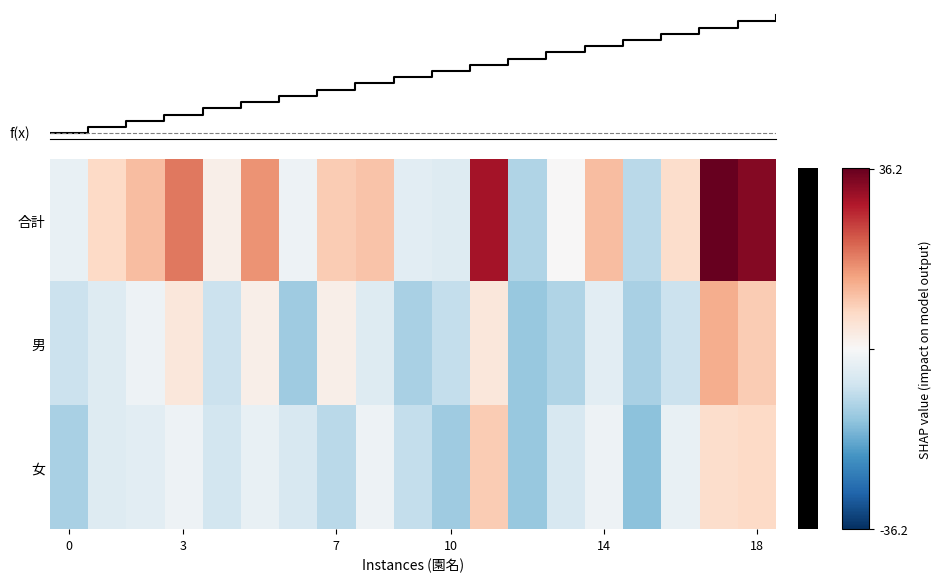

At which category is the sum across all series the highest?

17